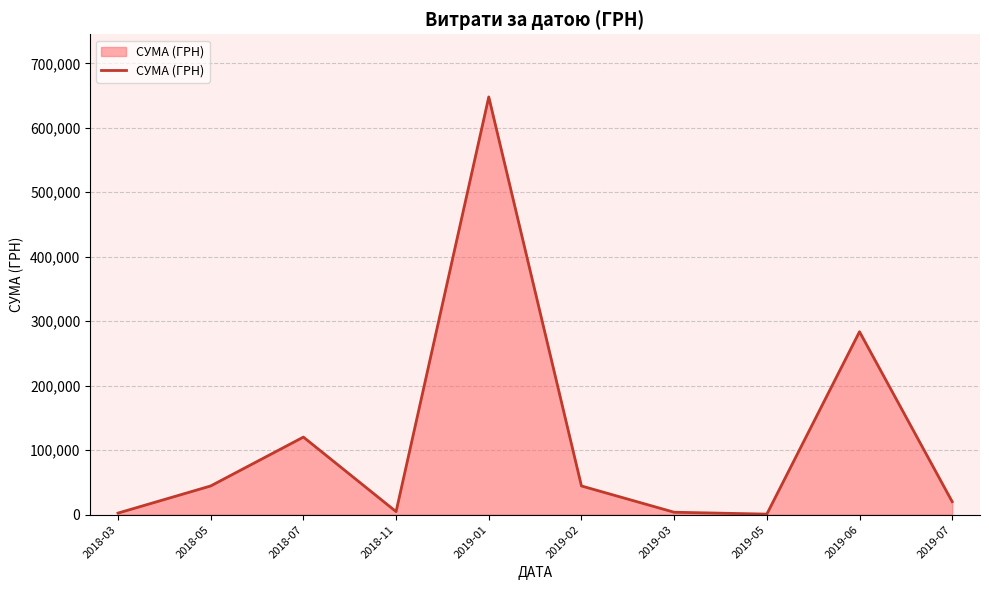

Is it true that the value at 2019-01 is 647869.6?

True